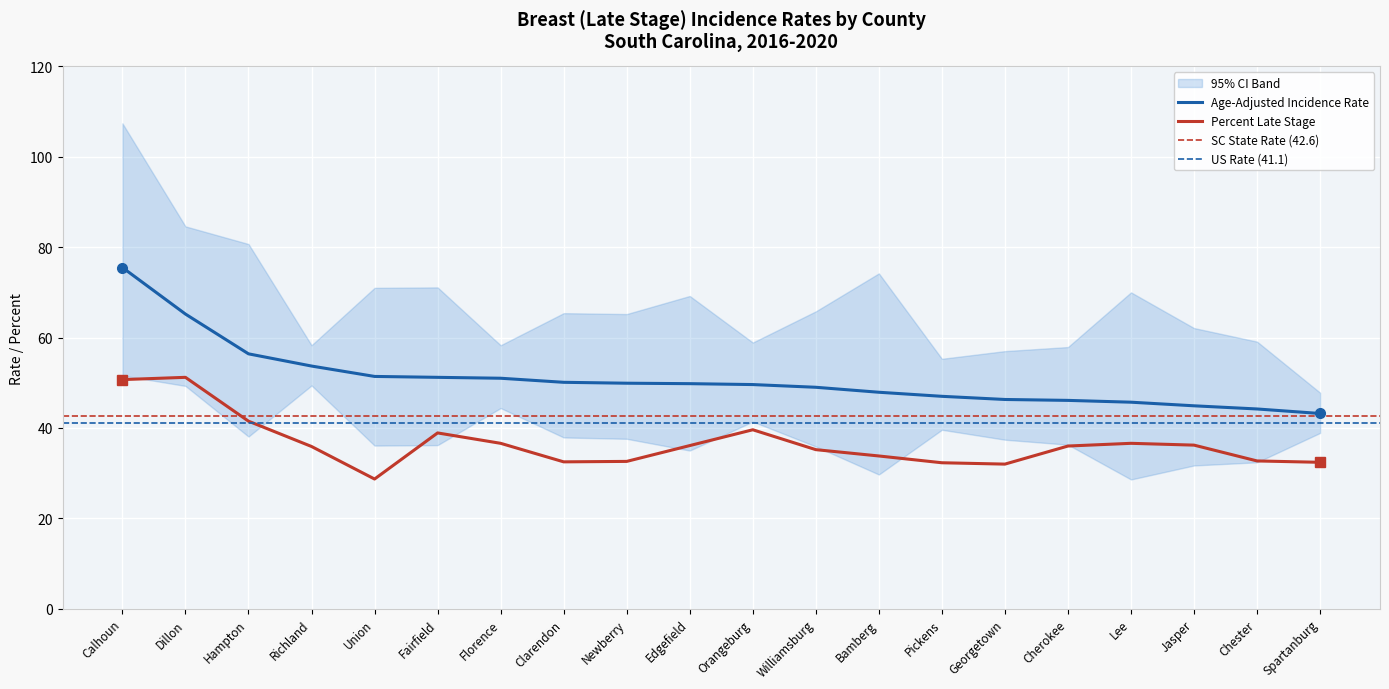

What position from the right is Newberry?

12